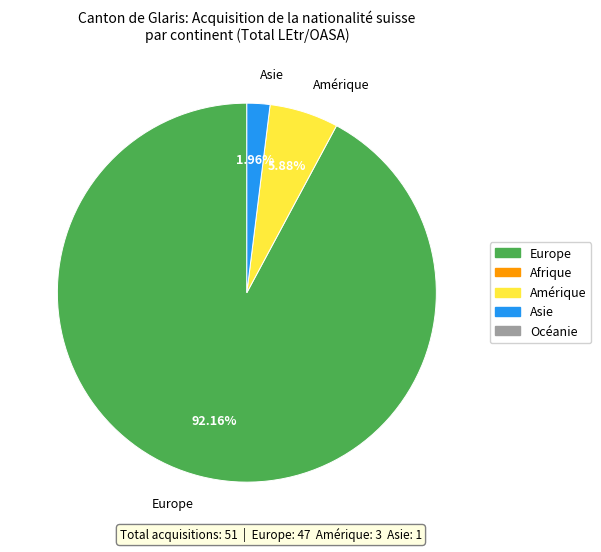

How much of the chart is everything except Europe?

7.8%